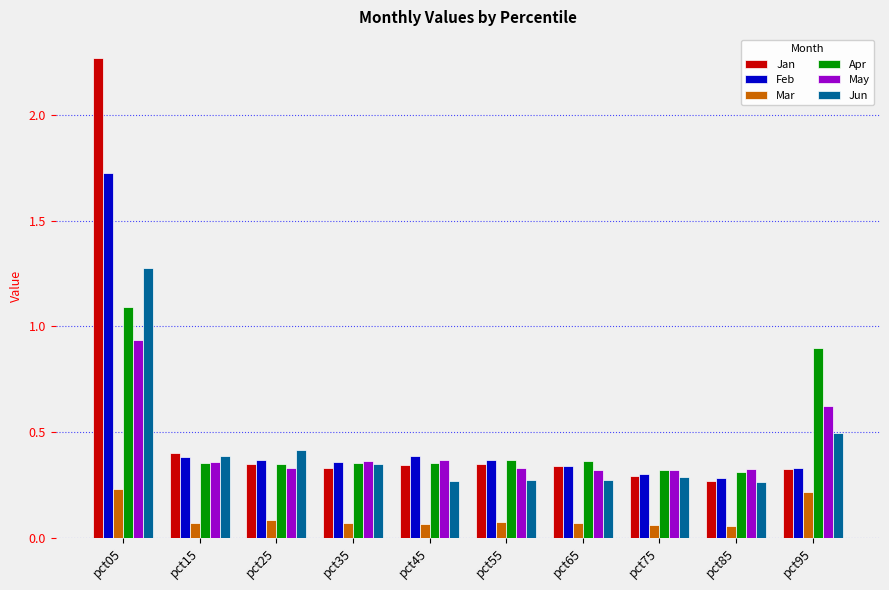

What are all the series names shown in the legend?

Jan, Feb, Mar, Apr, May, Jun